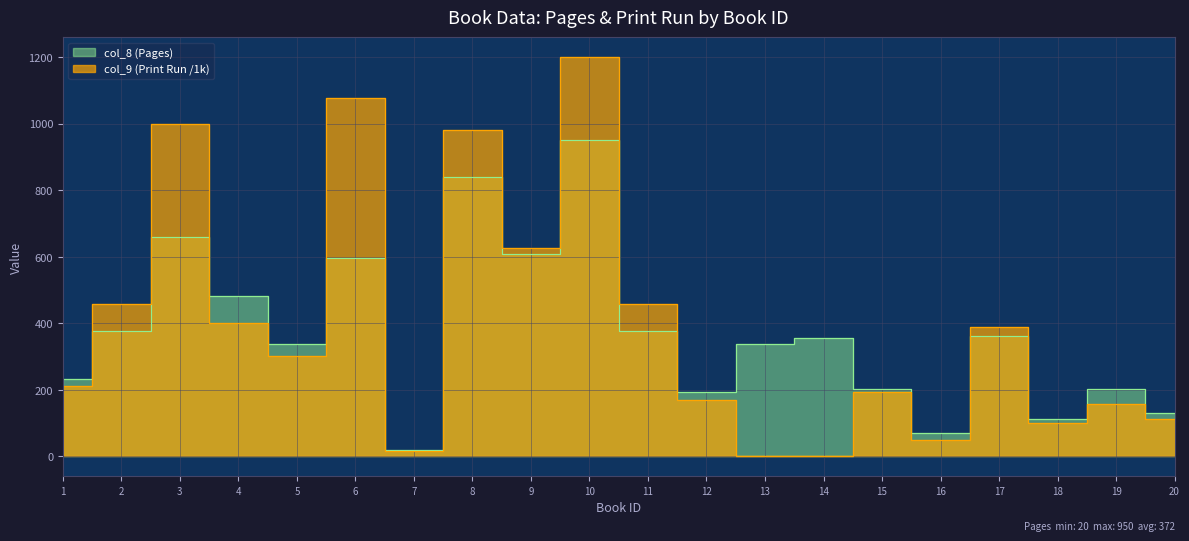

Between 12 and 20, which series saw the biggest shift?

col_8 (Pages)